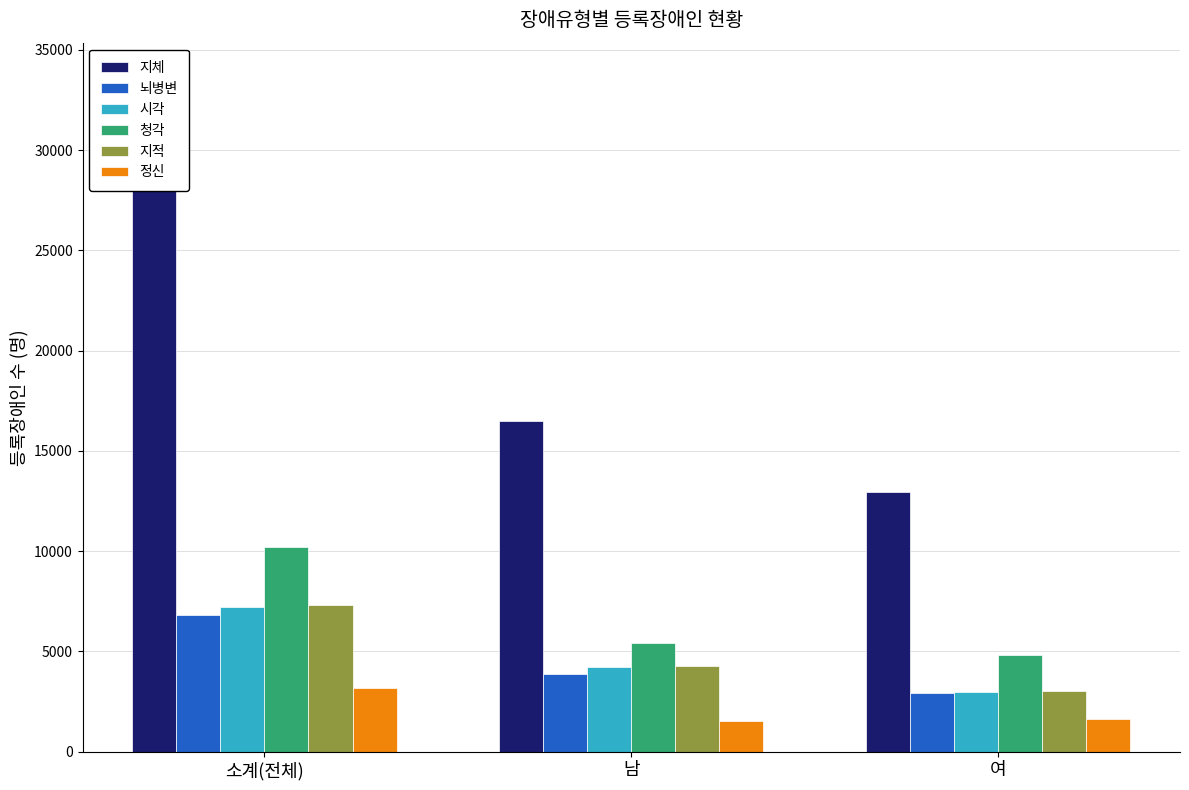

What are all the series names shown in the legend?

지체, 뇌병변, 시각, 청각, 지적, 정신